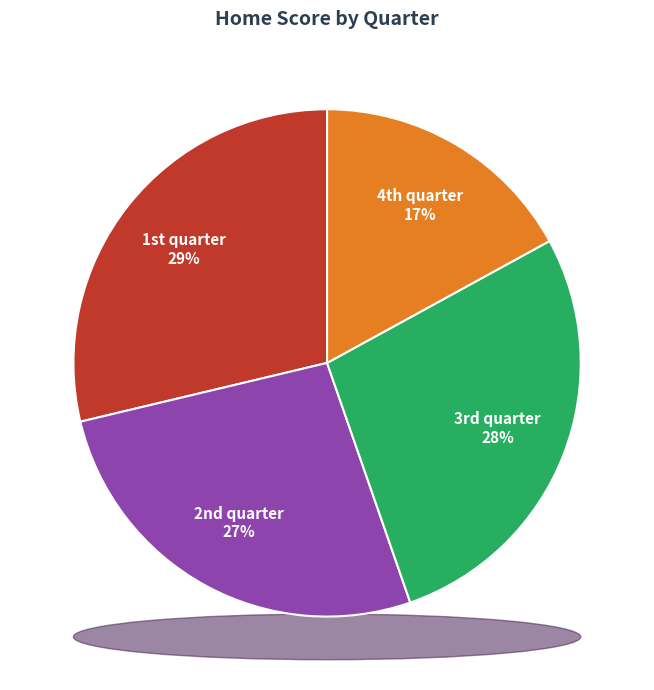

How many slices are in this pie chart?

4